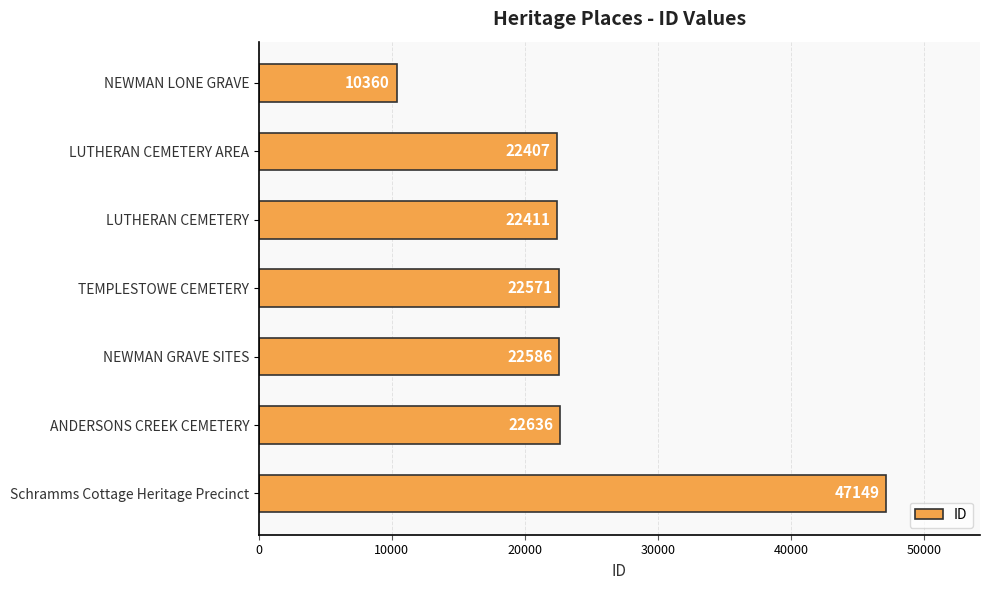

Reading top to bottom, what are all the values shown in this chart?

NEWMAN LONE GRAVE=10360	LUTHERAN CEMETERY AREA=22407	LUTHERAN CEMETERY=22411	TEMPLESTOWE CEMETERY=22571	NEWMAN GRAVE SITES=22586	ANDERSONS CREEK CEMETERY=22636	Schramms Cottage Heritage Precinct=47149